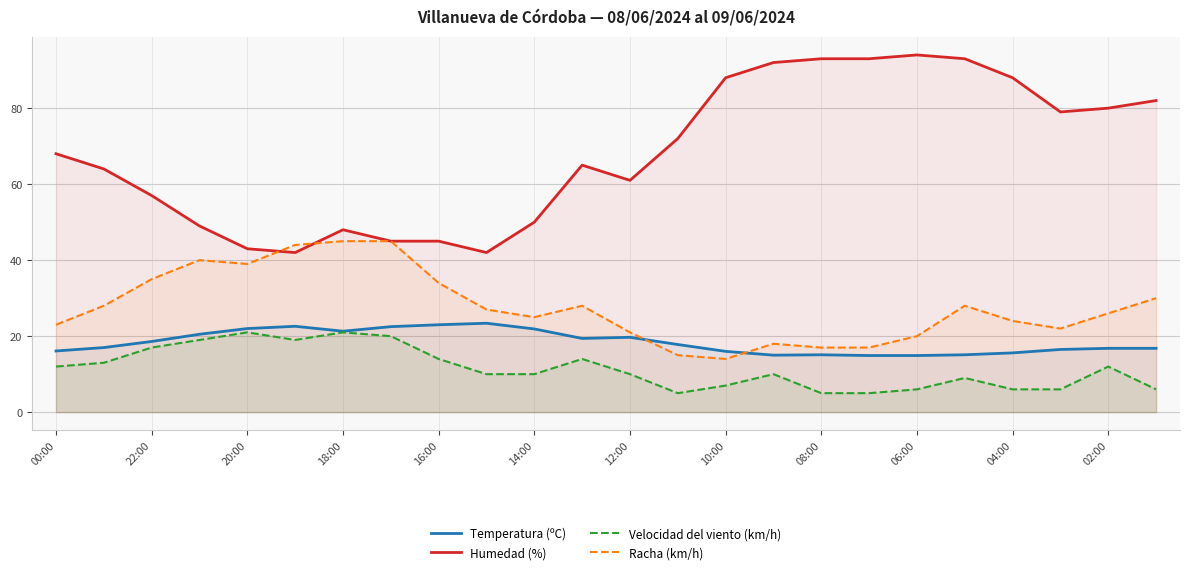

True or false: Racha (km/h) has a value of 26.6 at 15.

False